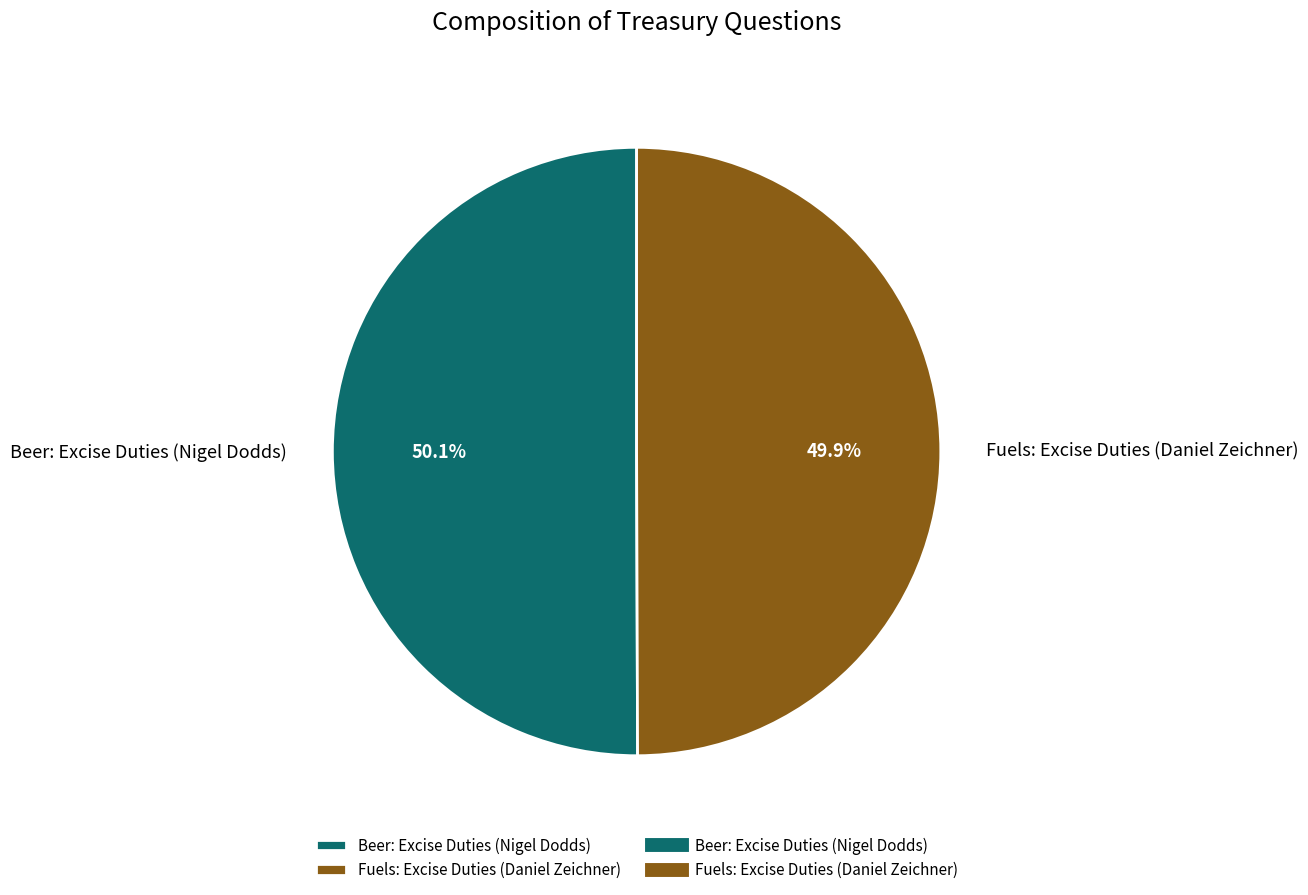

Is there a majority slice in this chart?

Yes